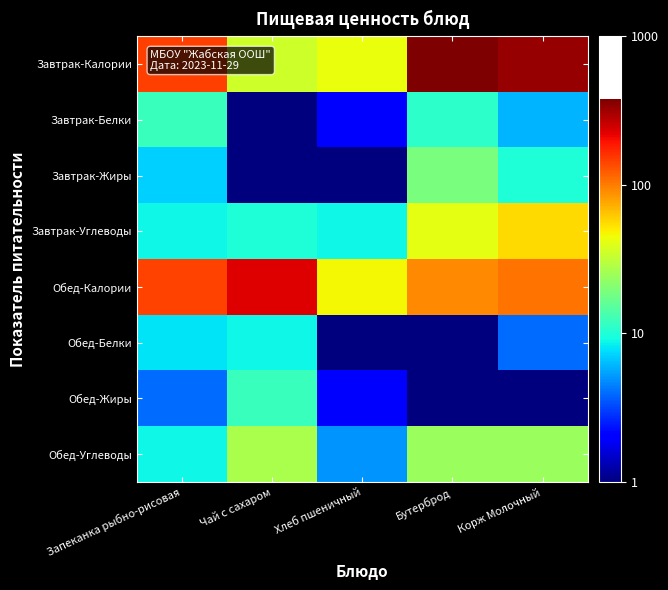

At how many categories does at least one series exceed 233?

2